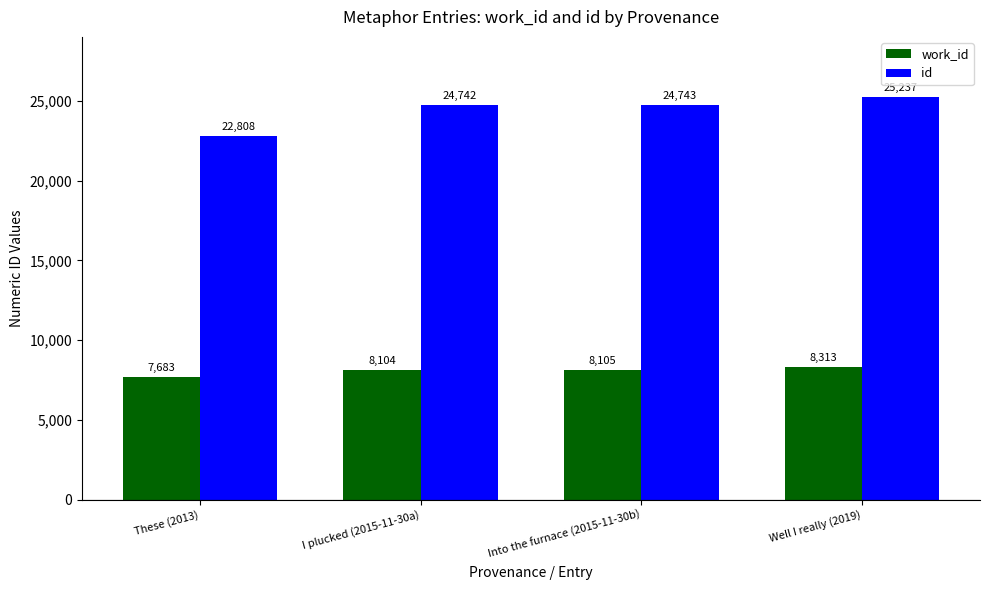

How many series are shown in this chart?

2